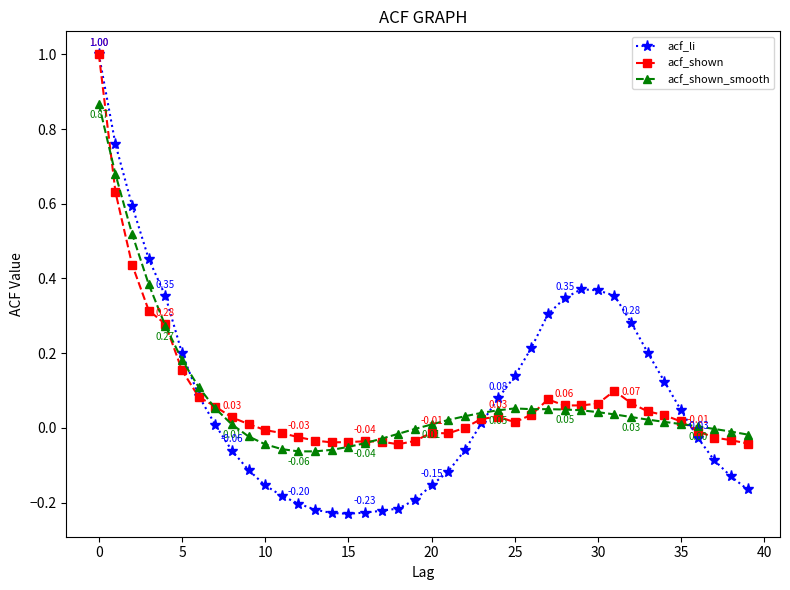

True or false: acf_shown_smooth has more than 0 interior local peaks.

True